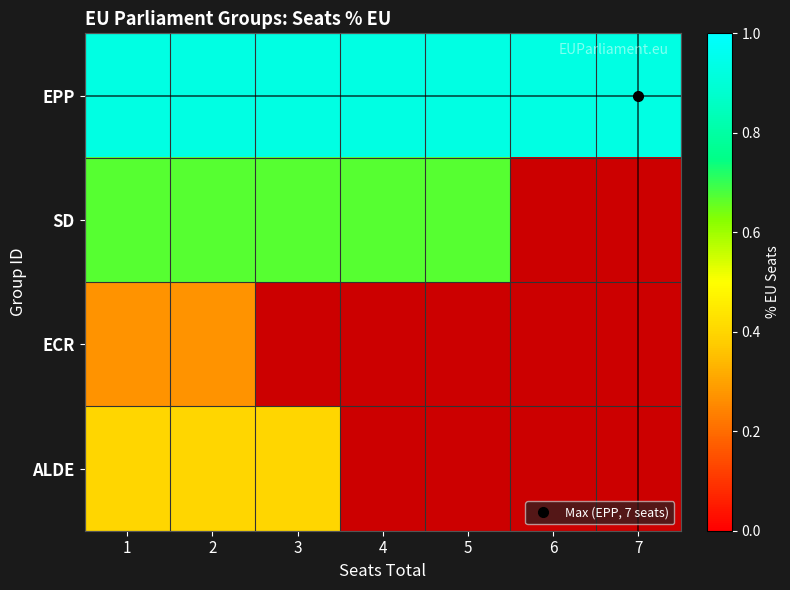

Is the value of ALDE at 3 greater than the value of SD at 6?

No